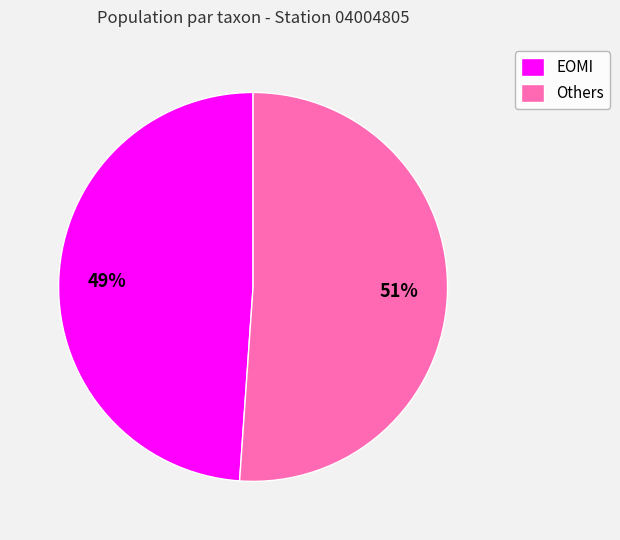

To the nearest percent, what is the difference between the largest and smallest slice percentages?

2%